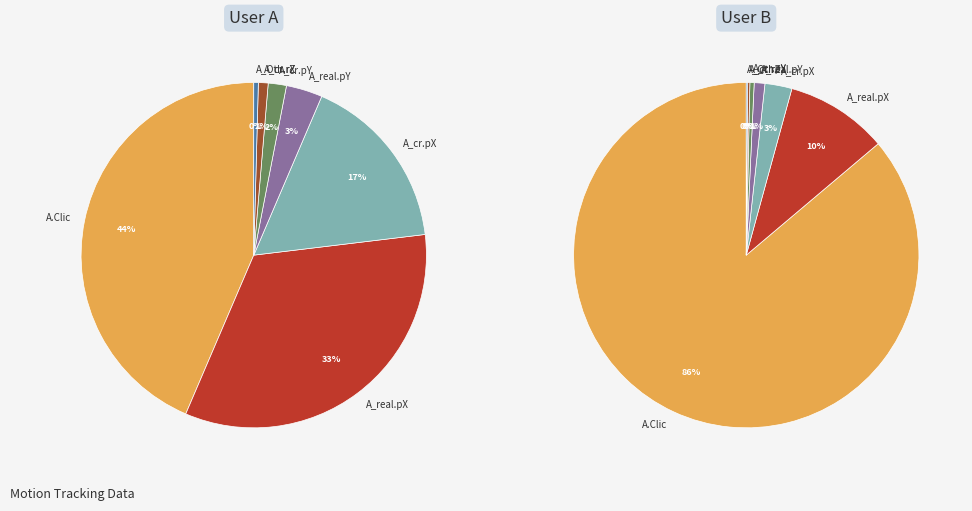

To the nearest percent, what is the average slice percentage?

14%